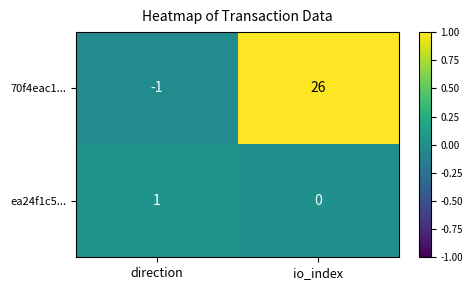

Which series has the largest total across all categories?

70f4eac1...